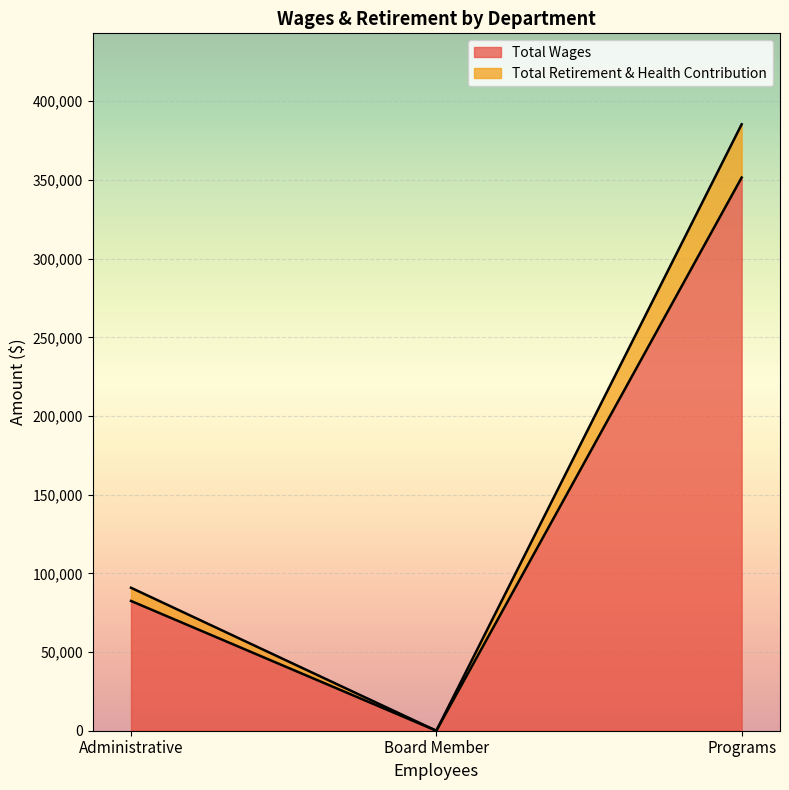

Rank the series by their maximum value, from lowest to highest.

Total Retirement & Health Contribution, Total Wages